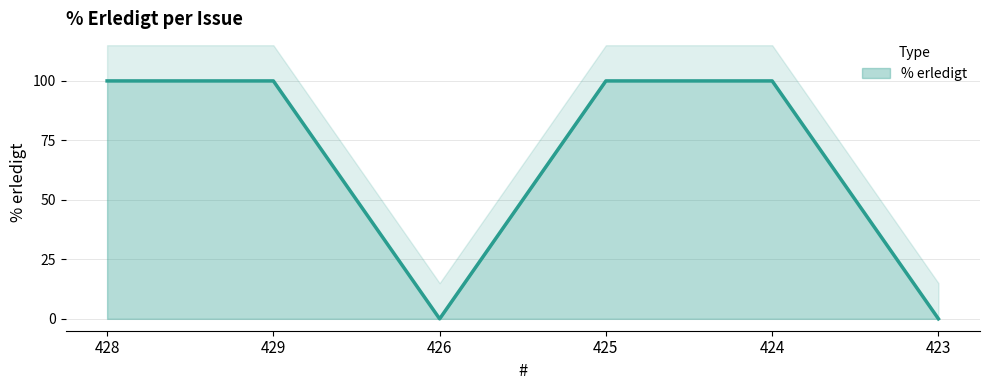

What is the value of the 1st point from the left?

100